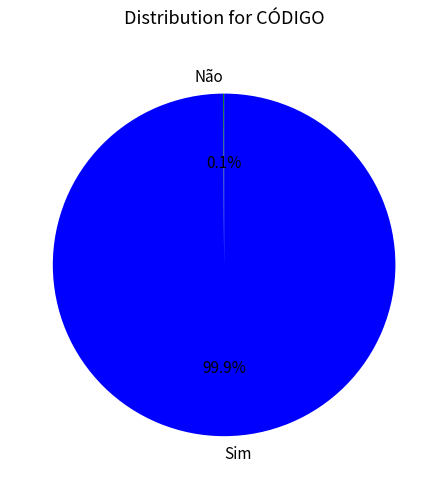

The Sim slice represents 90% of the pie. True or false?

False